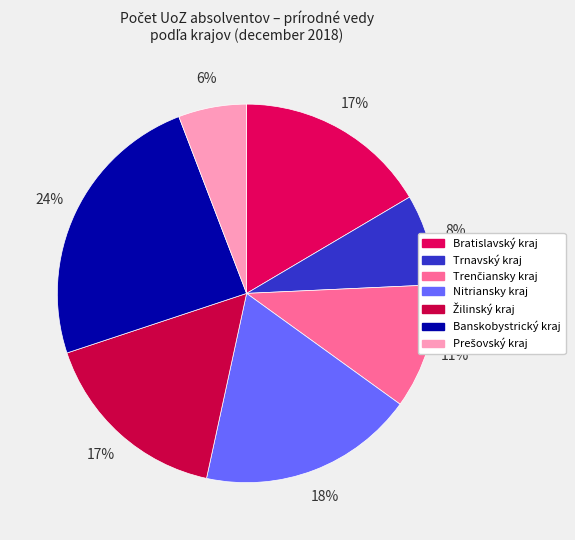

The Nitriansky kraj slice represents 18% of the pie. True or false?

True